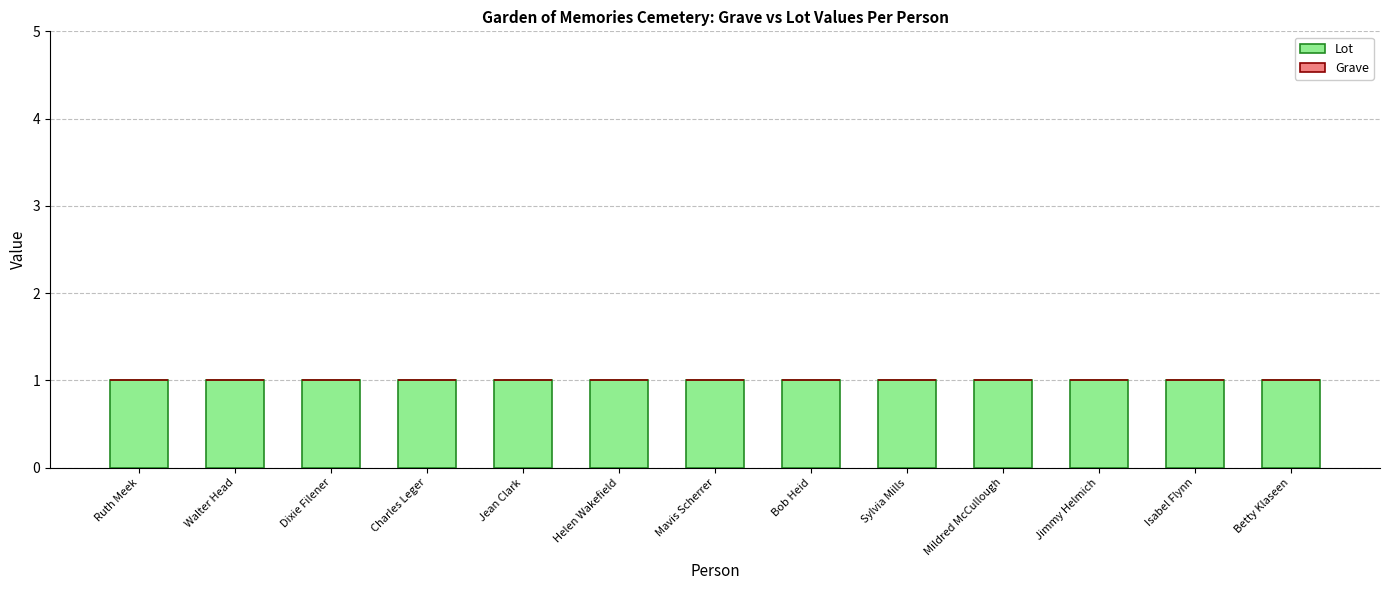

What is the lowest value of the Lot series?

1